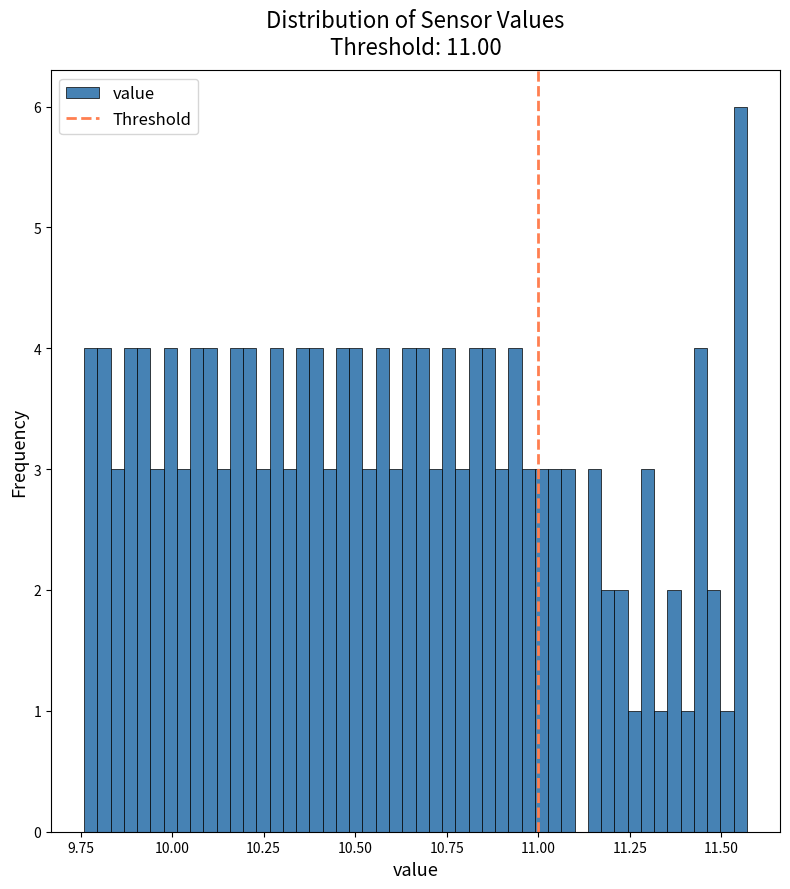

Around what value on the x-axis is the tallest bar? Give the approximate position of its centre, as read against the axis.

11.55